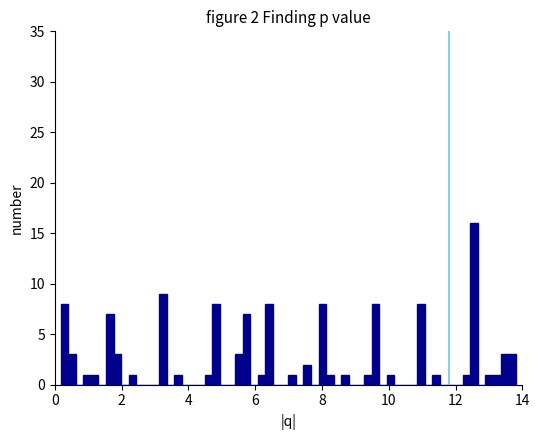

Read against the x-axis, roughly where is the centre of the tallest bar?

12.6